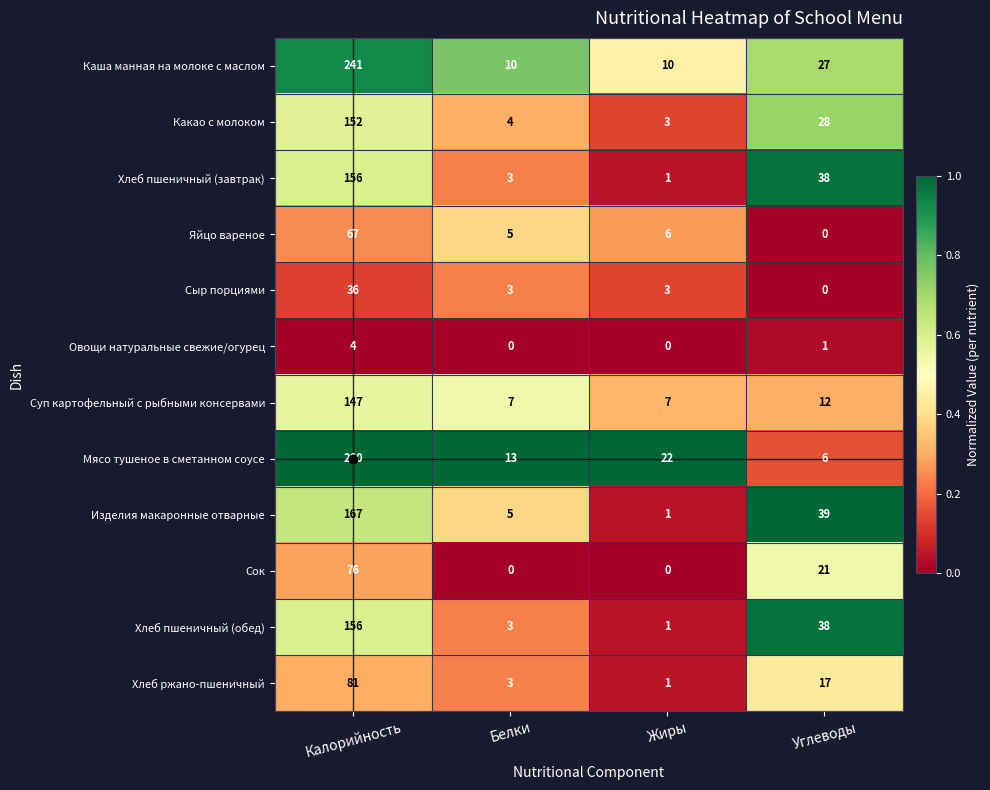

Rank the categories by Изделия макаронные отварные value from highest to lowest.

Калорийность, Углеводы, Белки, Жиры